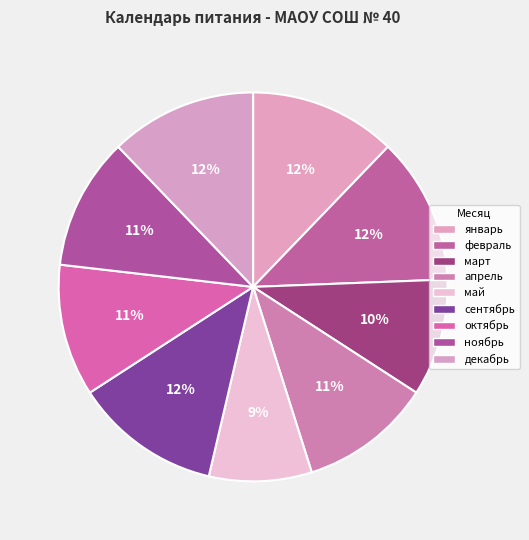

What percentage is the октябрь slice, to the nearest percent?

11%